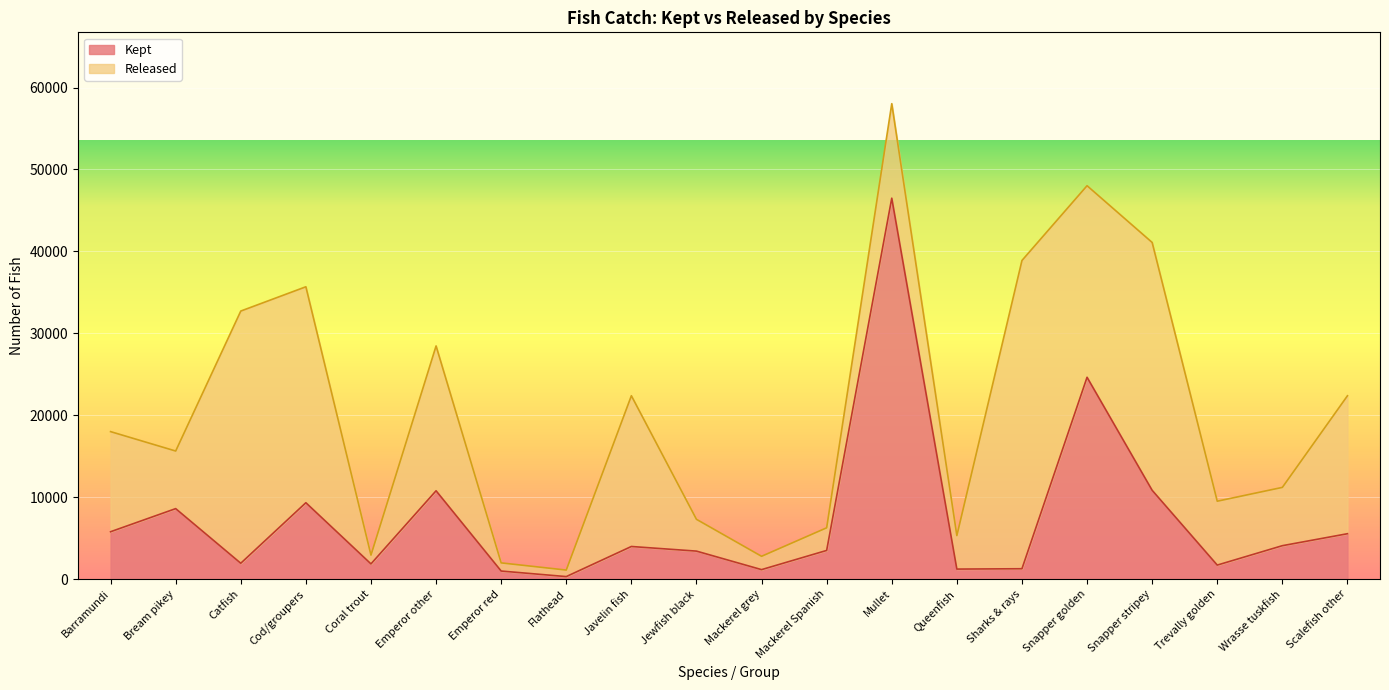

True or false: the data shows 16371 at Emperor other.

False